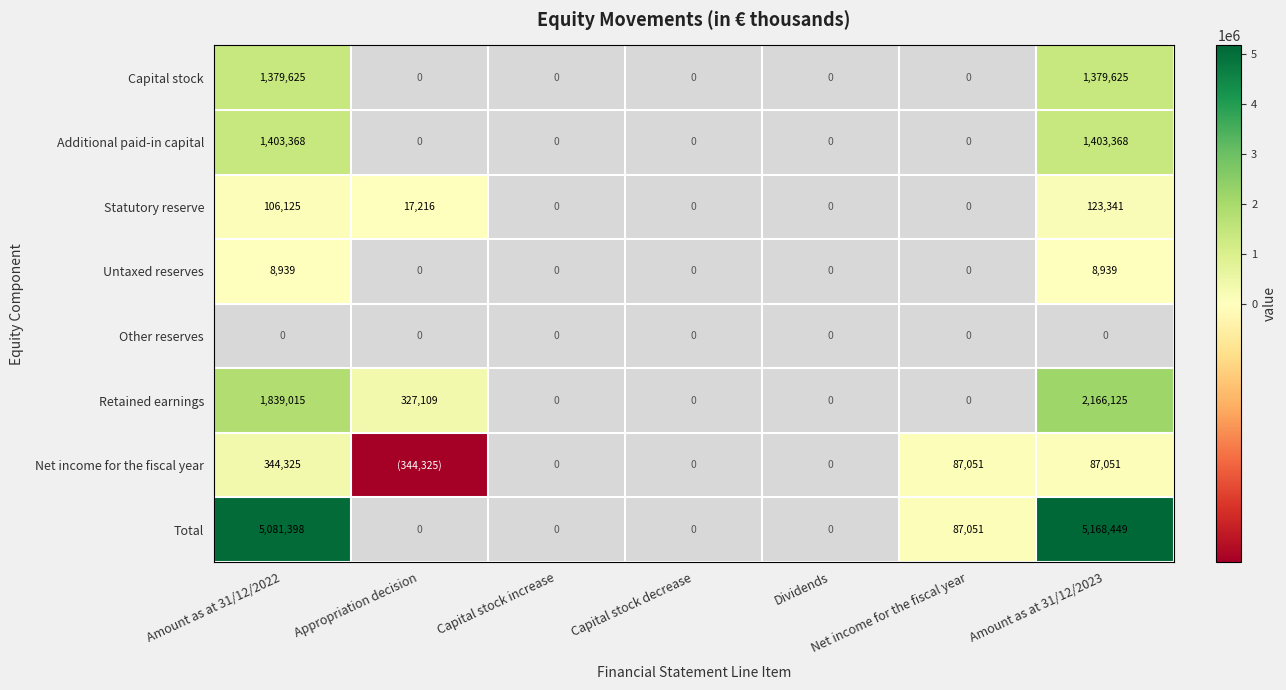

What is the spread (max minus min) of values at Net income for the fiscal year?

87051